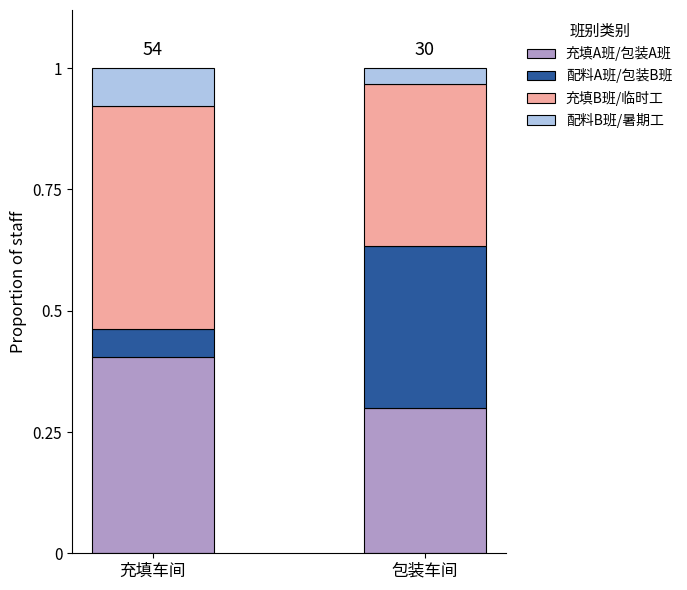

Rank the categories by 充填A班/包装A班 value from lowest to highest.

包装车间, 充填车间